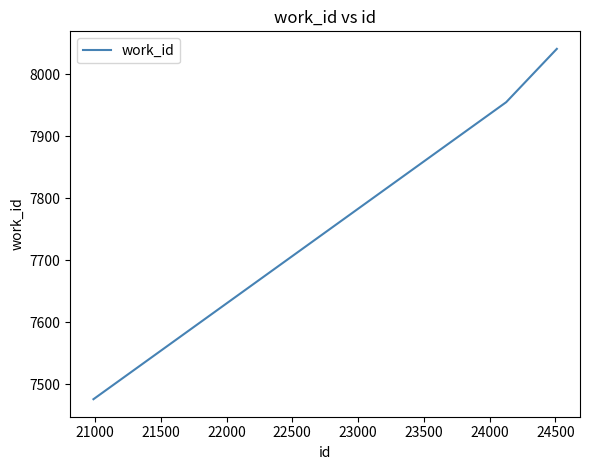

Does the chart have visible grid lines?

No